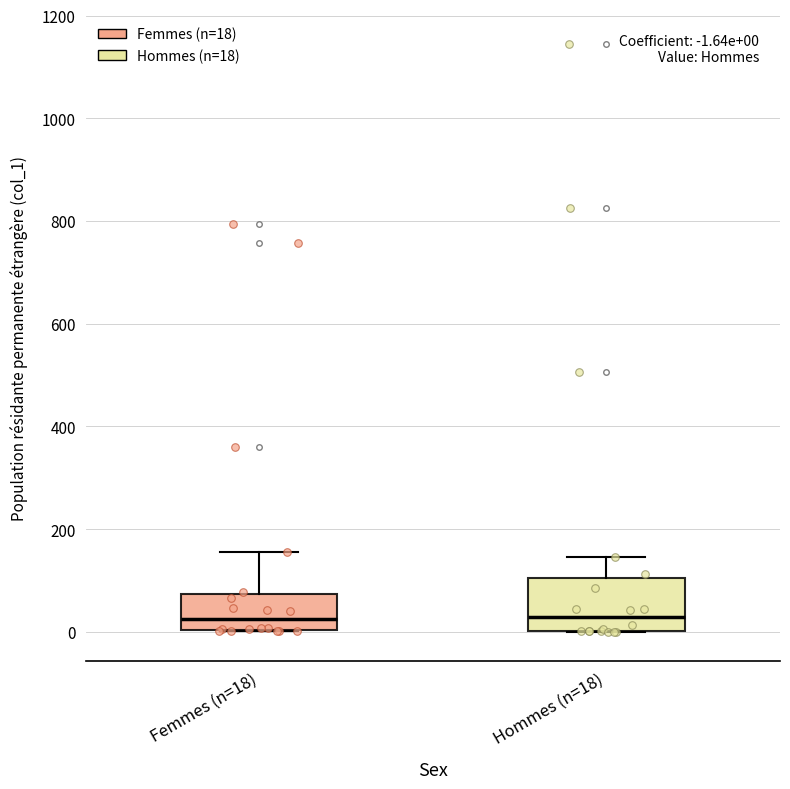

Comparing the boxes themselves (not the whiskers), which one is the tallest?

Hommes (n=18)